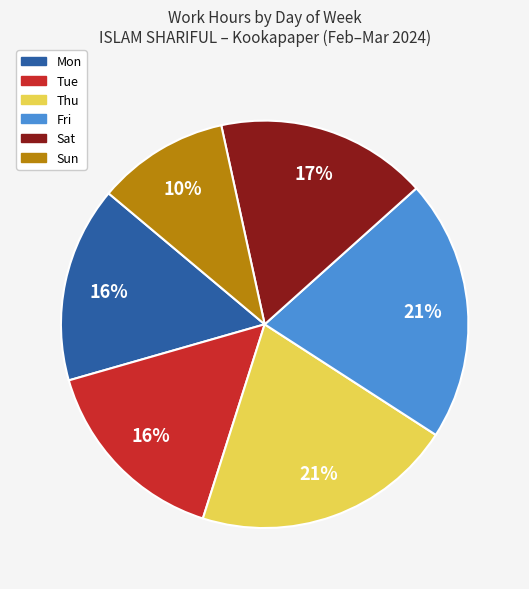

To the nearest percent, what is the average slice percentage?

17%